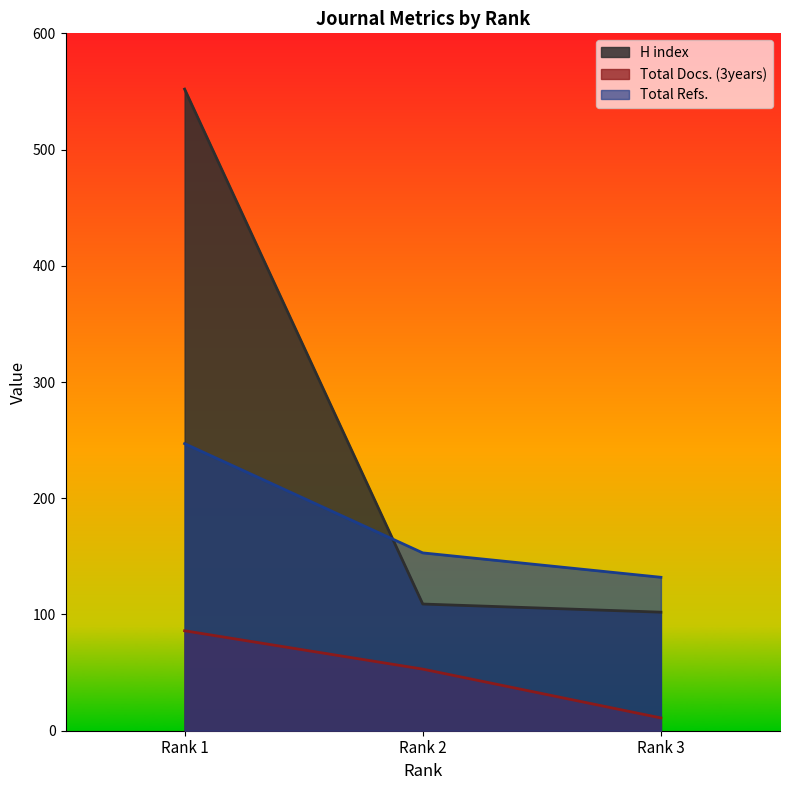

Is it true that Total Docs. (3years) equals 38 at Rank 1?

False